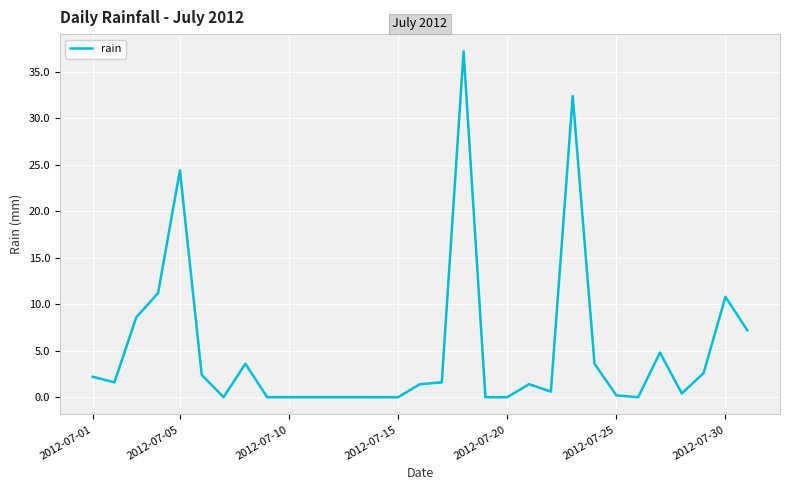

Reading left to right, transcribe all the data shown in this chart.

2.2	1.6	8.6	11.2	24.4	2.4	0.0	3.6	0.0	0.0	0.0	0.0	0.0	0.0	0.0	1.4	1.6	37.2	0.0	0.0	1.4	0.6	32.4	3.6	0.2	0.0	4.8	0.4	2.6	10.8	7.2